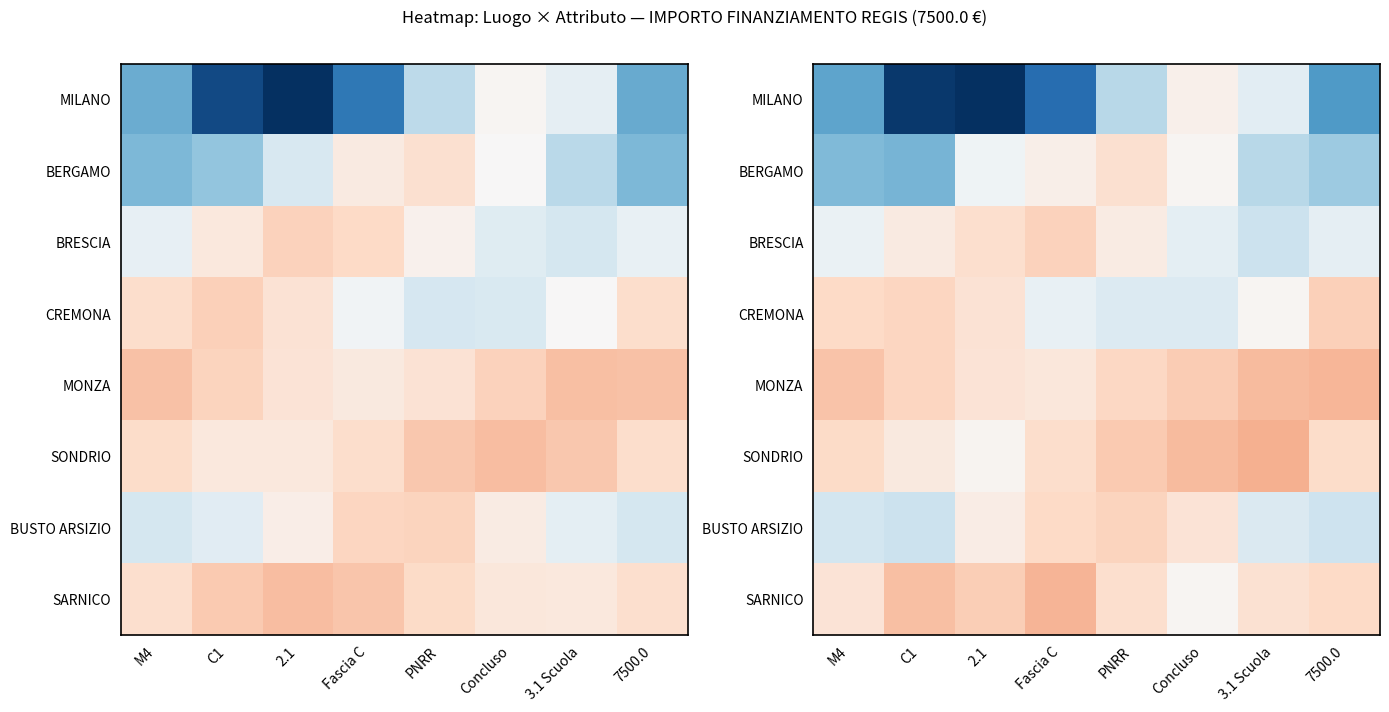

Which series has the largest range (max minus min)?

MILANO